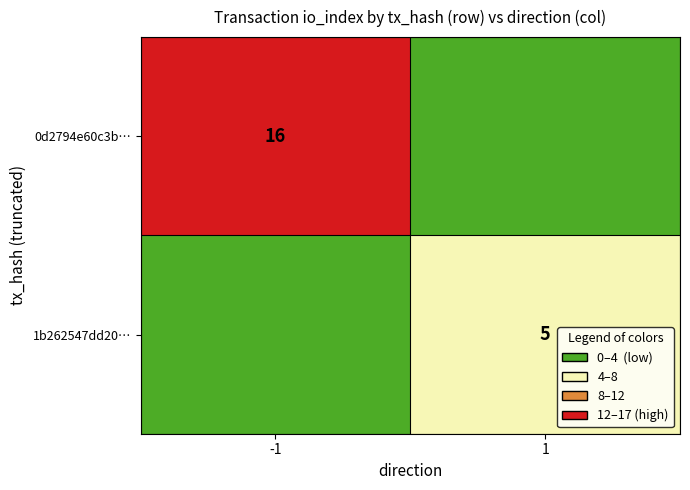

The value of 1b262547dd20… at 1 is 2. True or false?

False